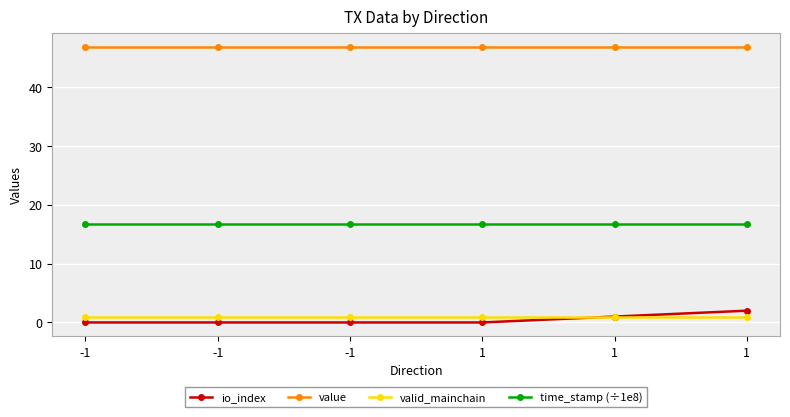

Reading right to left, what are all the values shown in this chart?

io_index: 1=2.0	1=1.0	1=0.0	-1=0.0	-1=0.0	-1=0.0
value: 1=46.8	1=46.8	1=46.8	-1=46.8	-1=46.8	-1=46.8
valid_mainchain: 1=1.0	1=1.0	1=1.0	-1=1.0	-1=1.0	-1=1.0
time_stamp (÷1e8): 1=16.7	1=16.7	1=16.7	-1=16.7	-1=16.7	-1=16.7